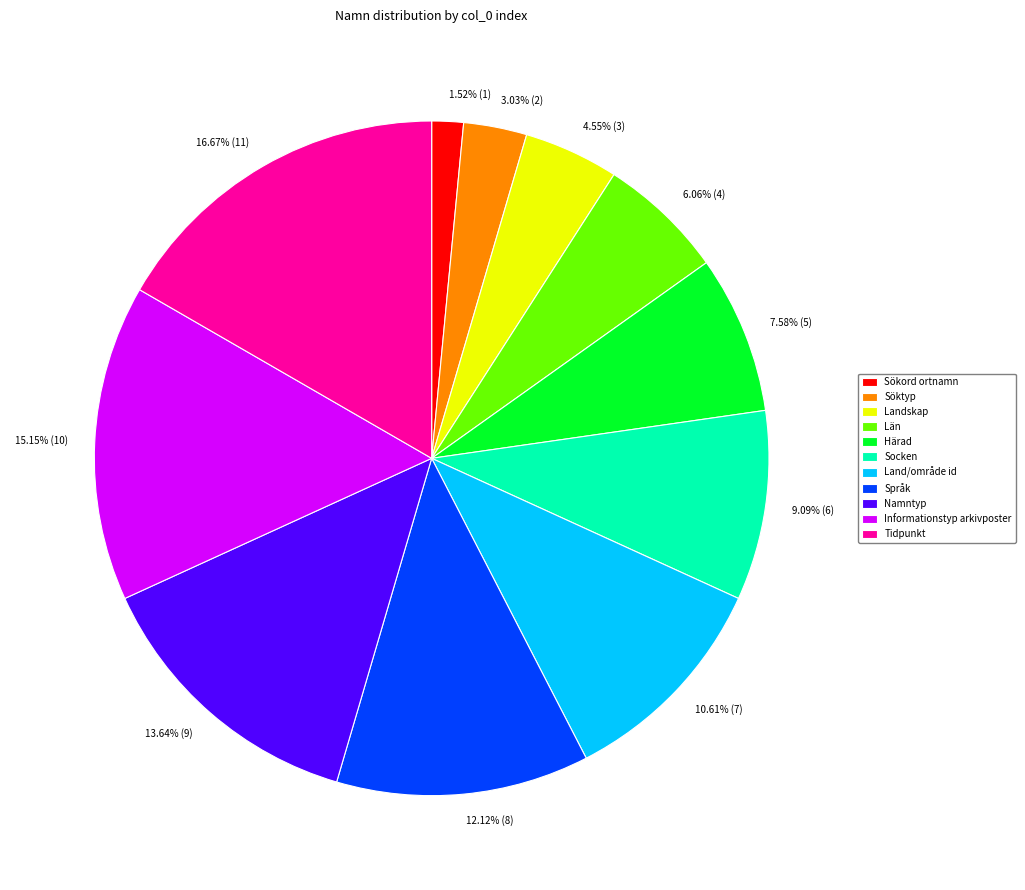

To the nearest percent, what is the difference between the largest and smallest slice percentages?

15%